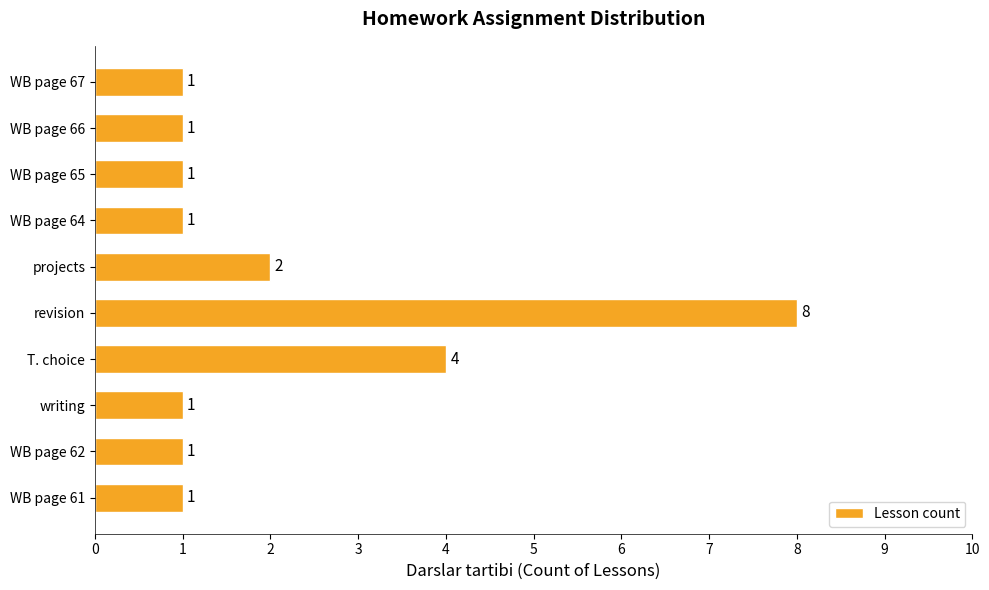

Reading bottom to top, list all the values displayed in this chart.

1	1	1	4	8	2	1	1	1	1